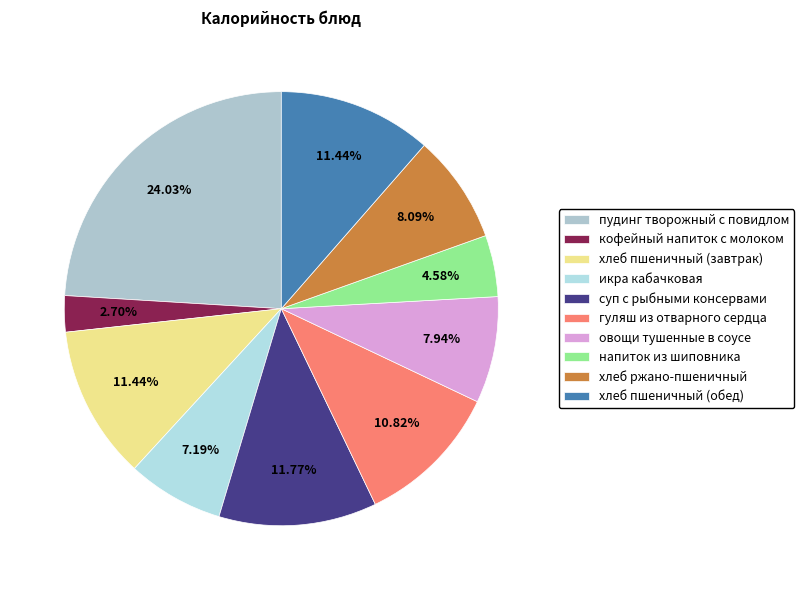

Is there any slice that represents more than half of the pie?

No